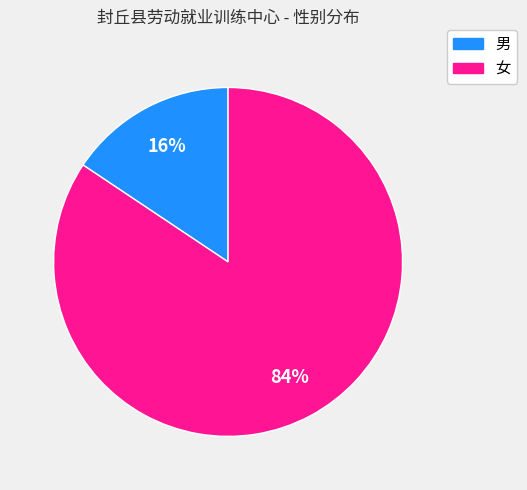

Which category has the smallest portion of the pie?

男